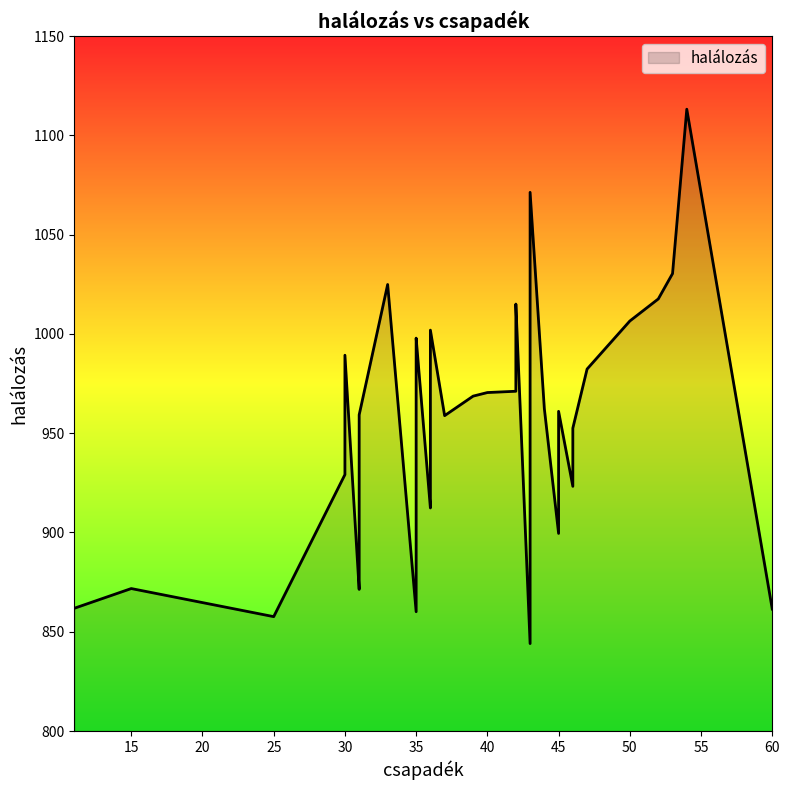

At which label is the value closest to 978?

47